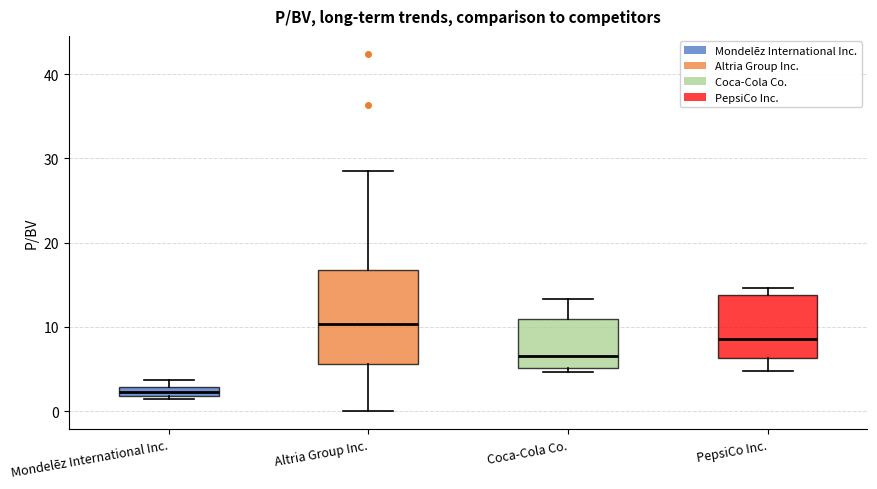

Where is the lower edge of the box for Coca-Cola Co. on the y-axis? The values are not printed on the chart, so give them approximately, as read against the axis.

5